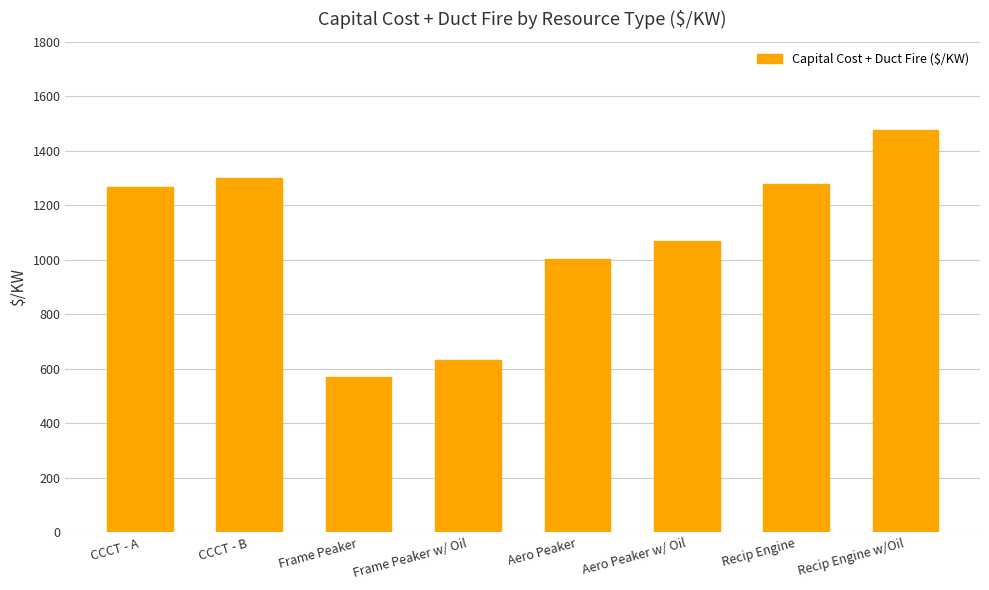

What is the change in value from CCCT - A to Aero Peaker w/ Oil?

-197.1